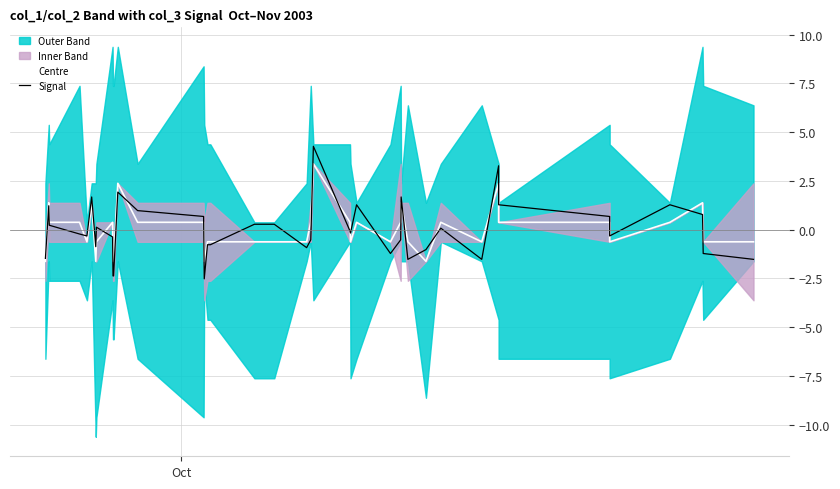

What is the maximum value for Signal?

4.3